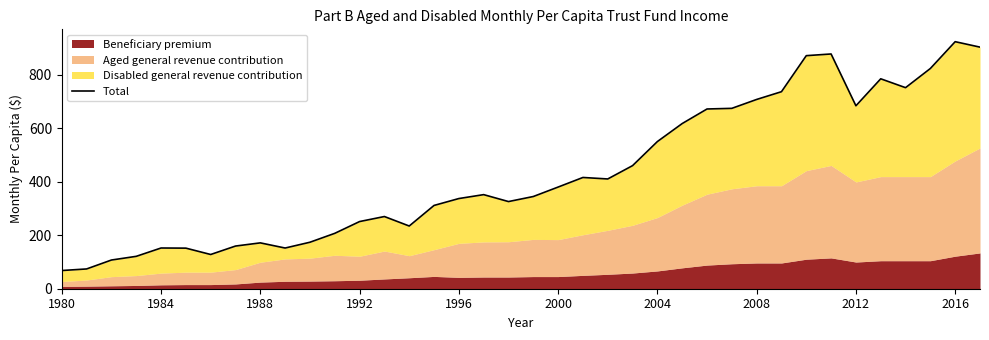

How many data points does each series have?

38